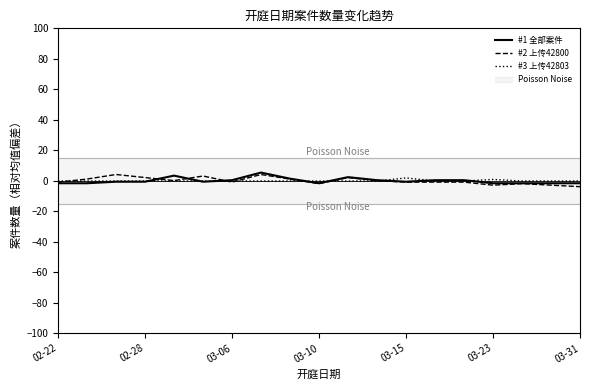

What is the highest value of the #1 全部案件 series?

5.4